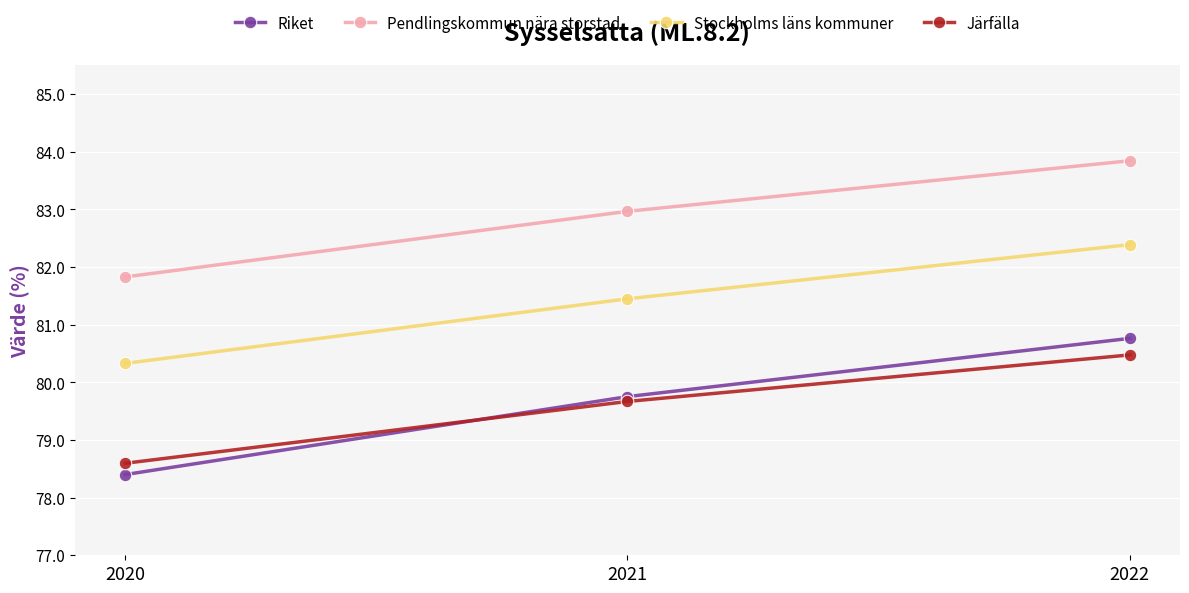

The value of Pendlingskommun nära storstad at 2022 is 83.8. True or false?

True